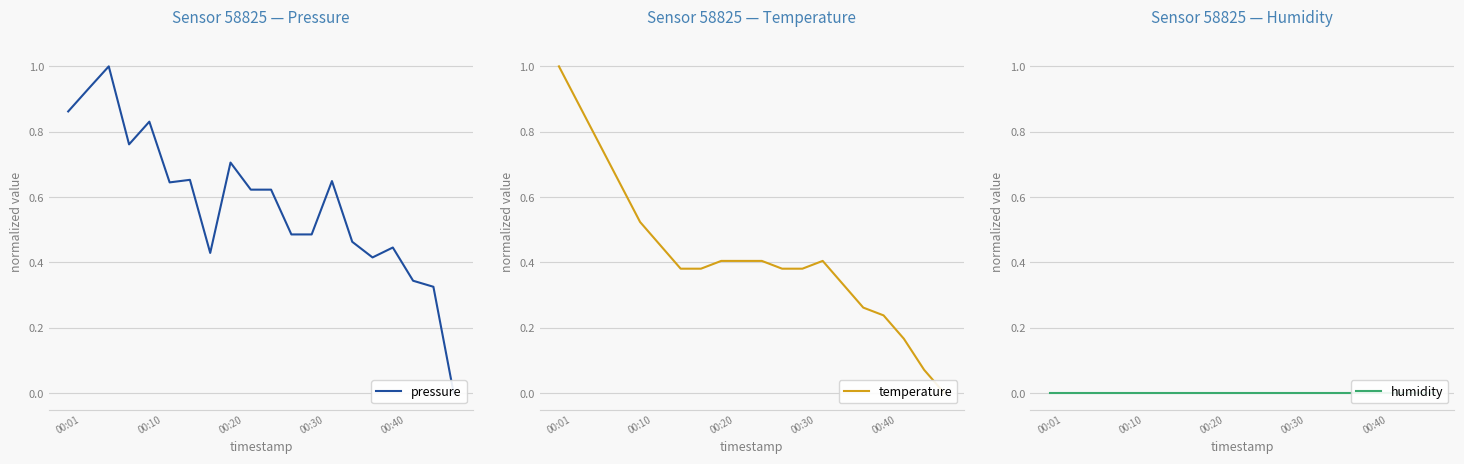

What is the maximum value shown in the chart?

1.0